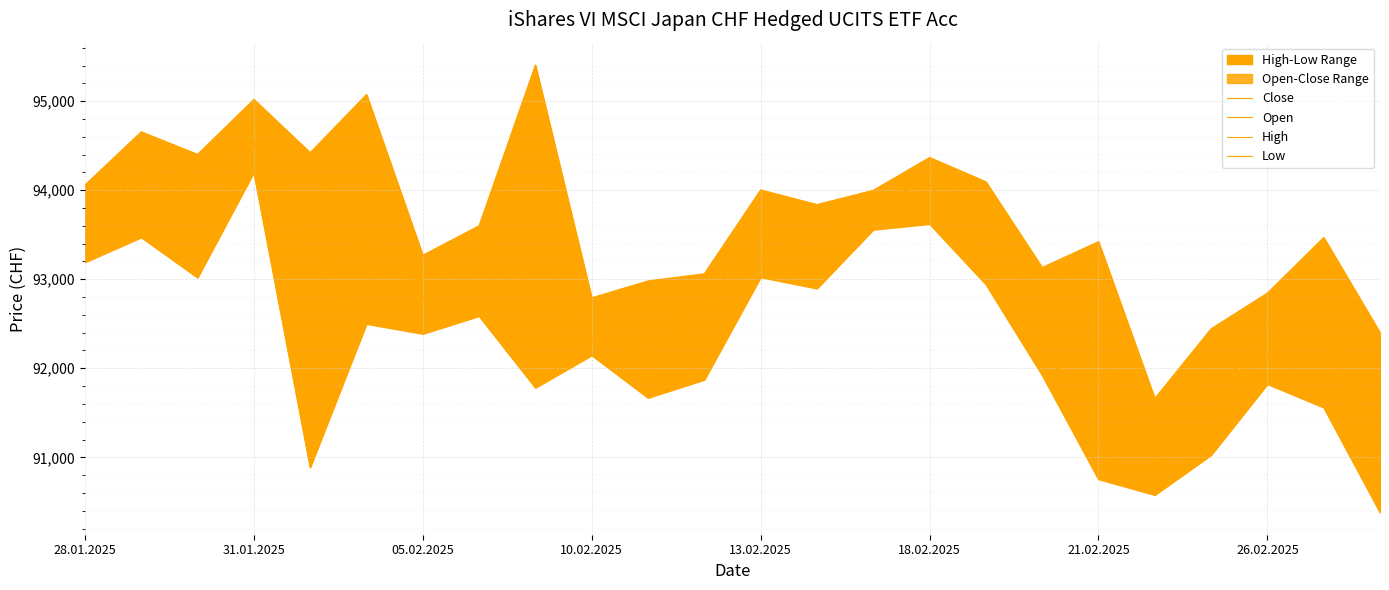

Is this an area chart (filled region under the line)?

No